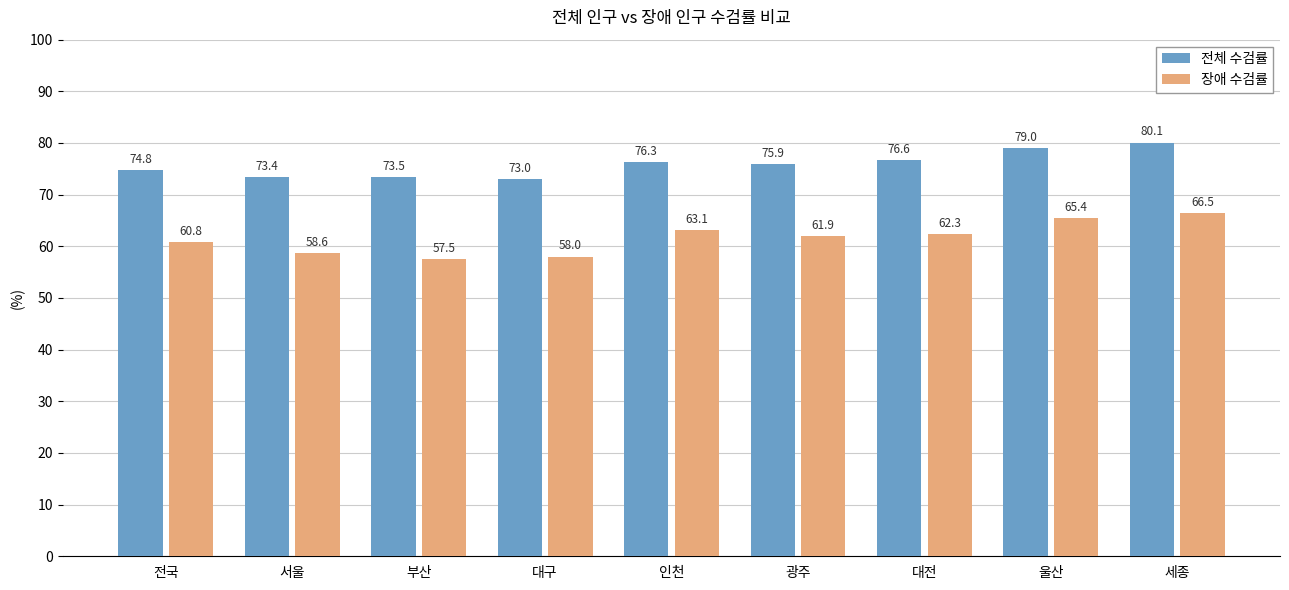

Which series has the widest spread of values?

장애 수검률